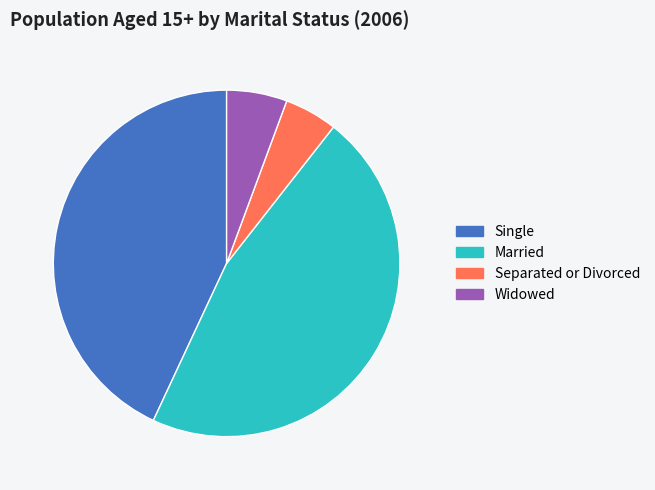

Which category has the biggest portion of the pie?

Married